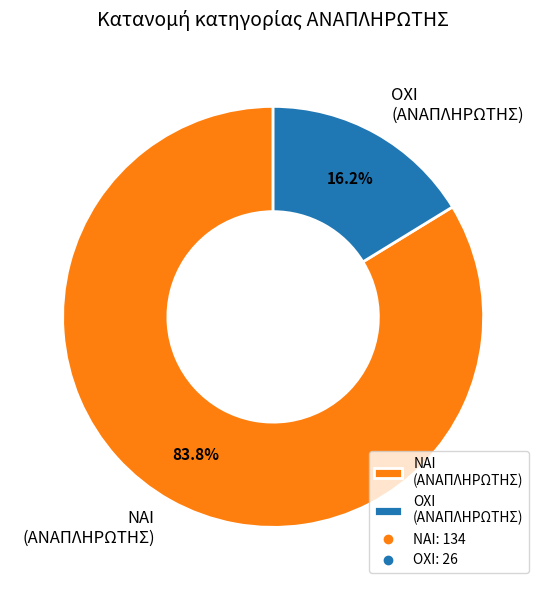

To the nearest percent, what percentage of the pie is ΟΧΙ?

16%